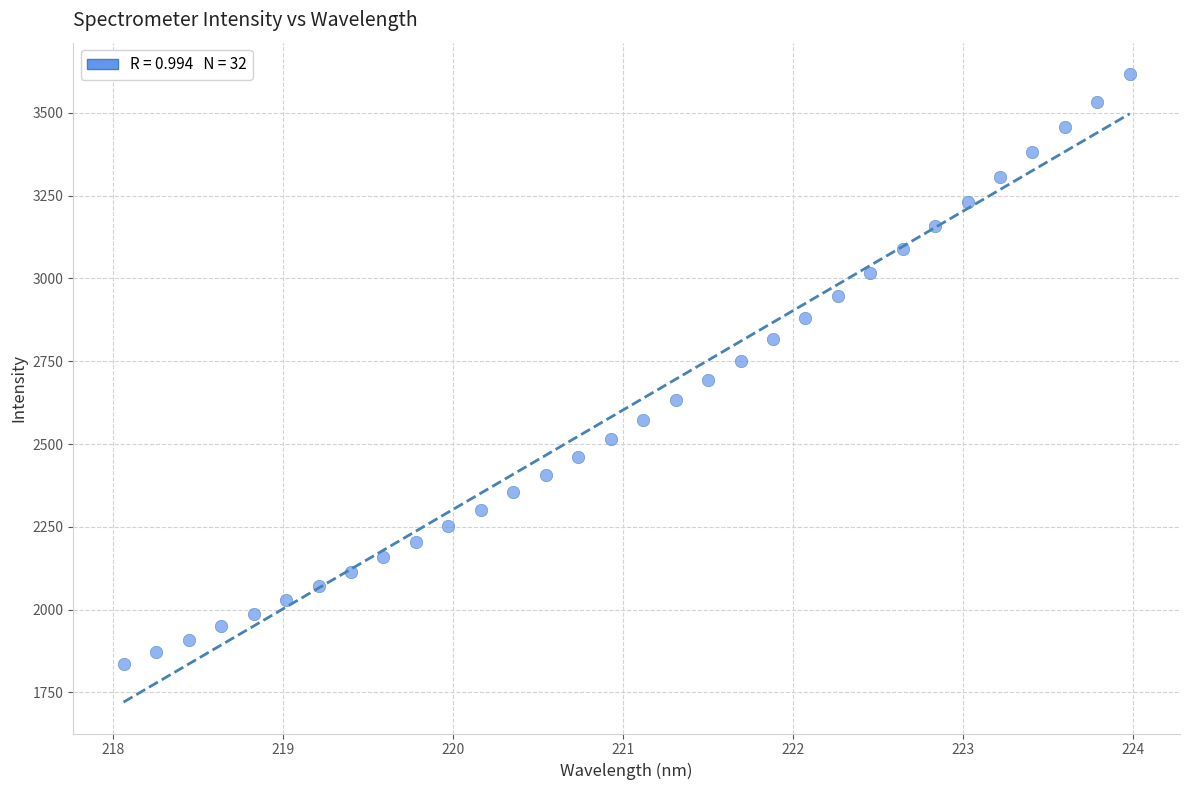

What is the range of Y values (max minus min)?

1780.3